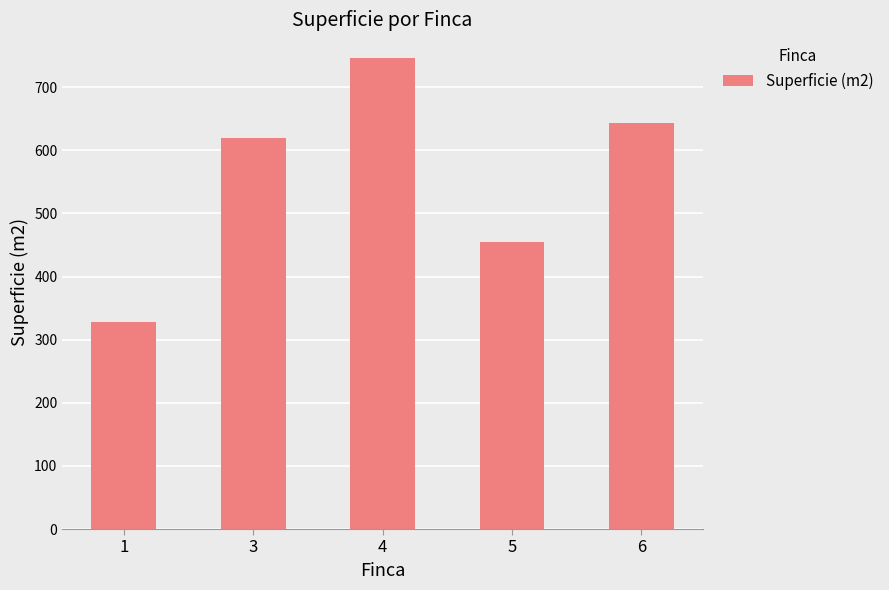

What is the difference between the maximum and second lowest values?

291.7